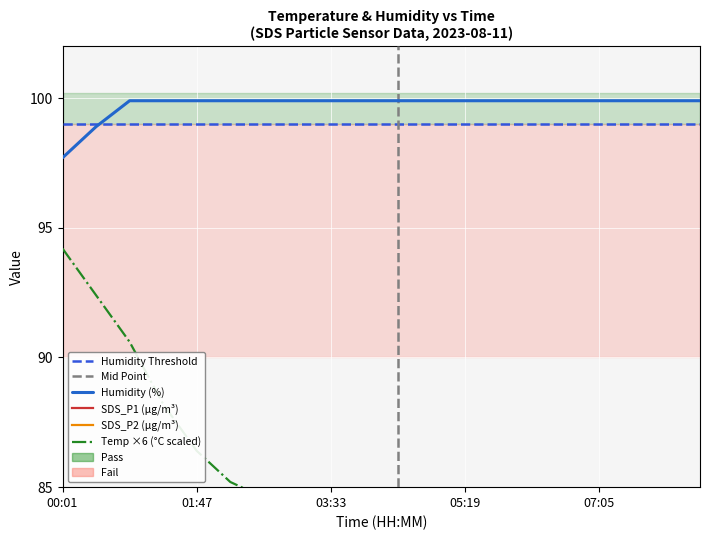

What is the difference between the maximum and second lowest values in the Humidity series?

1.0